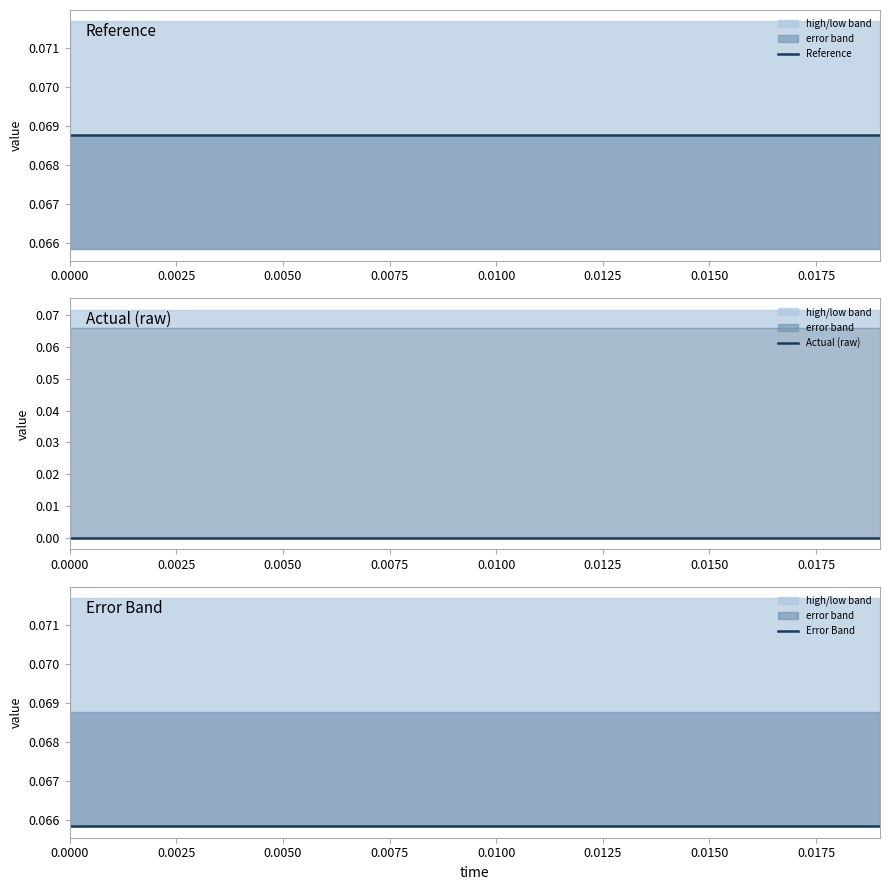

Is the value of Error Band at 10 greater than the value of Reference at 13?

No